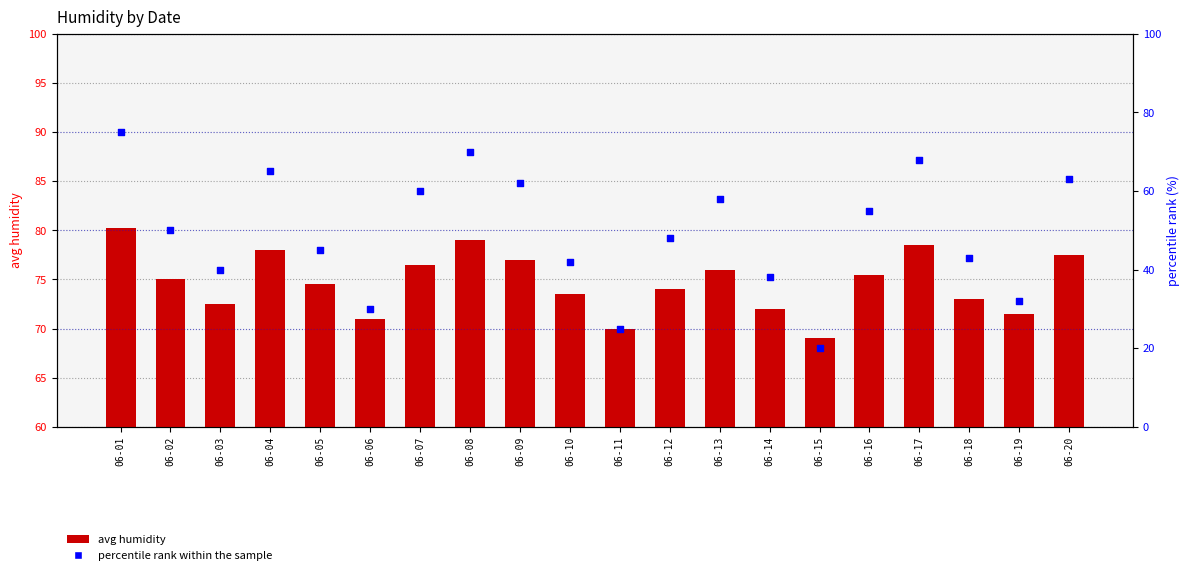

What is the total value across all series at 06-05?

119.5